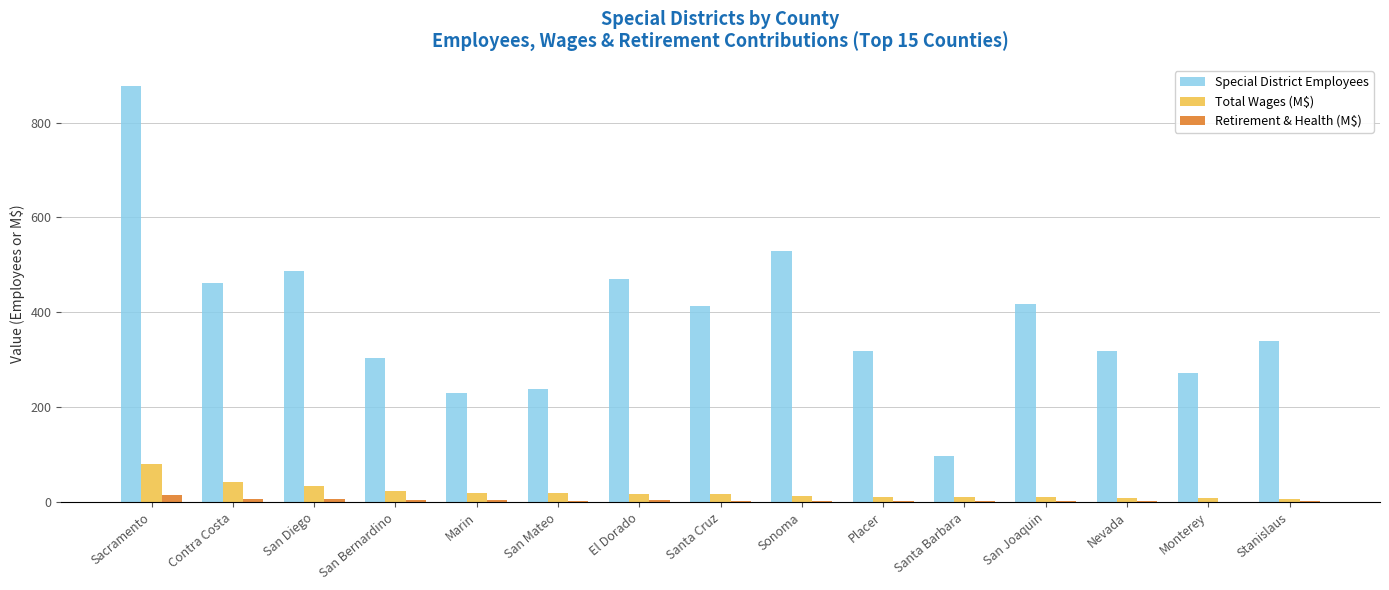

Which series has the largest total across all categories?

Special District Employees